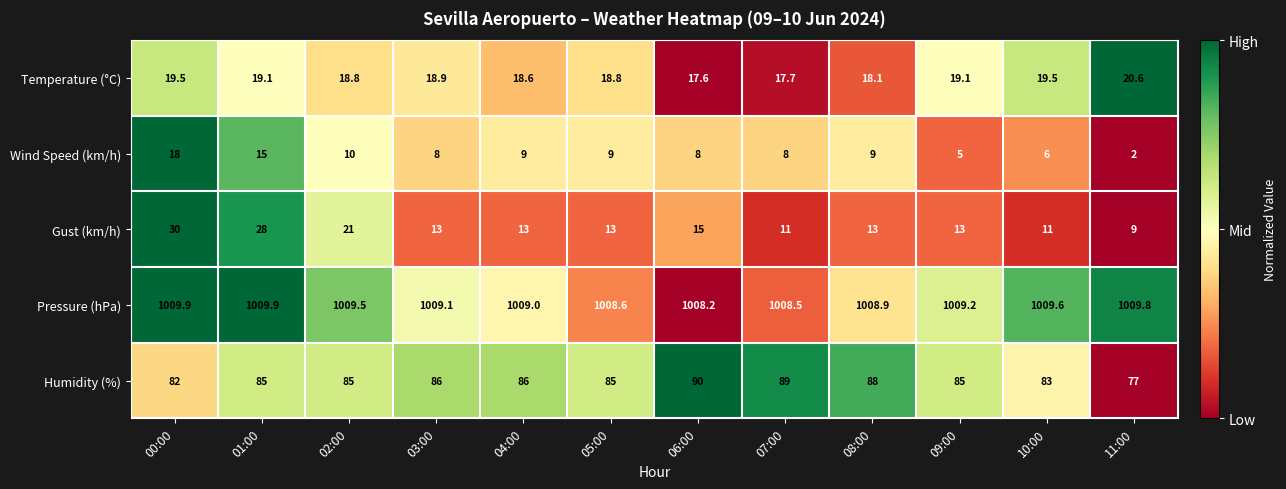

Between 00:00 and 02:00, which series saw the biggest shift?

Gust (km/h)